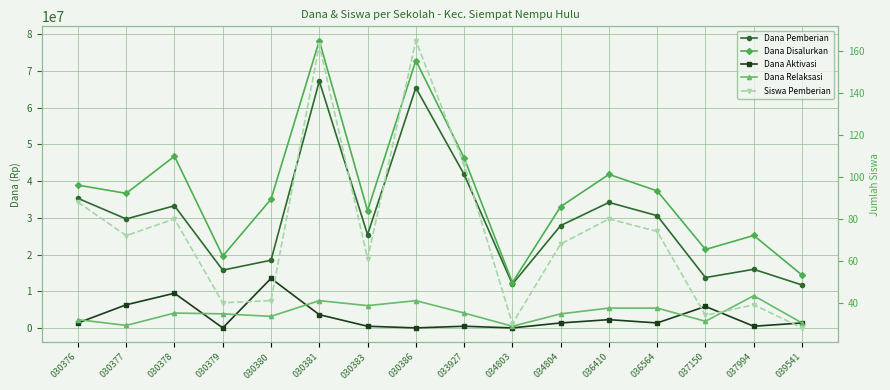

What is the maximum value shown in the chart?

78300000